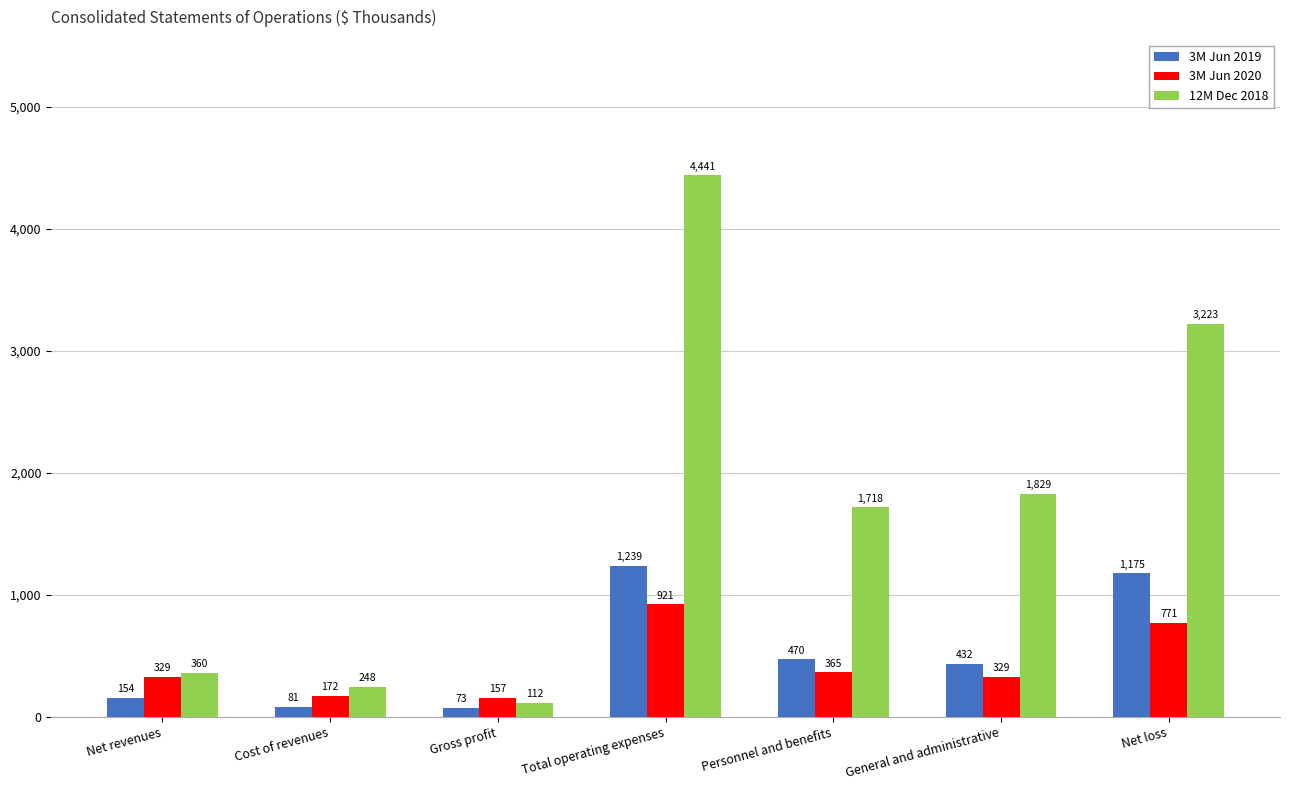

What position from the left is Total operating expenses?

4